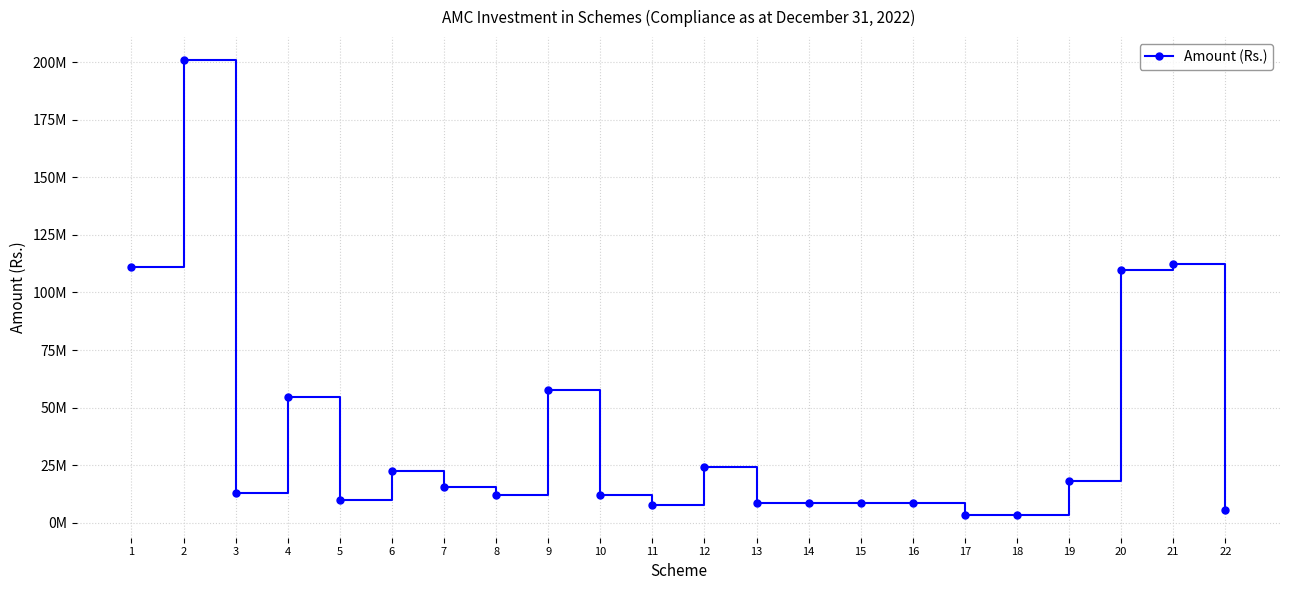

What is the maximum value shown in the chart?

200998845.5